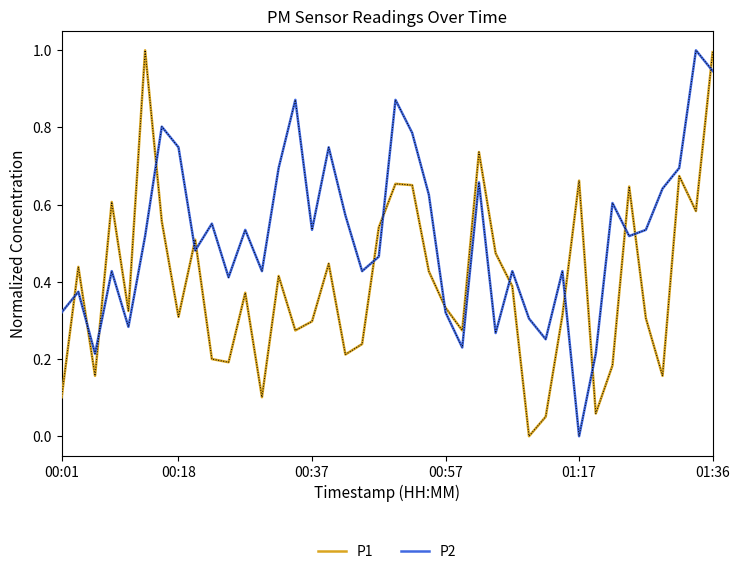

After their last crossing, which series has the higher values: P1 or P2?

P1